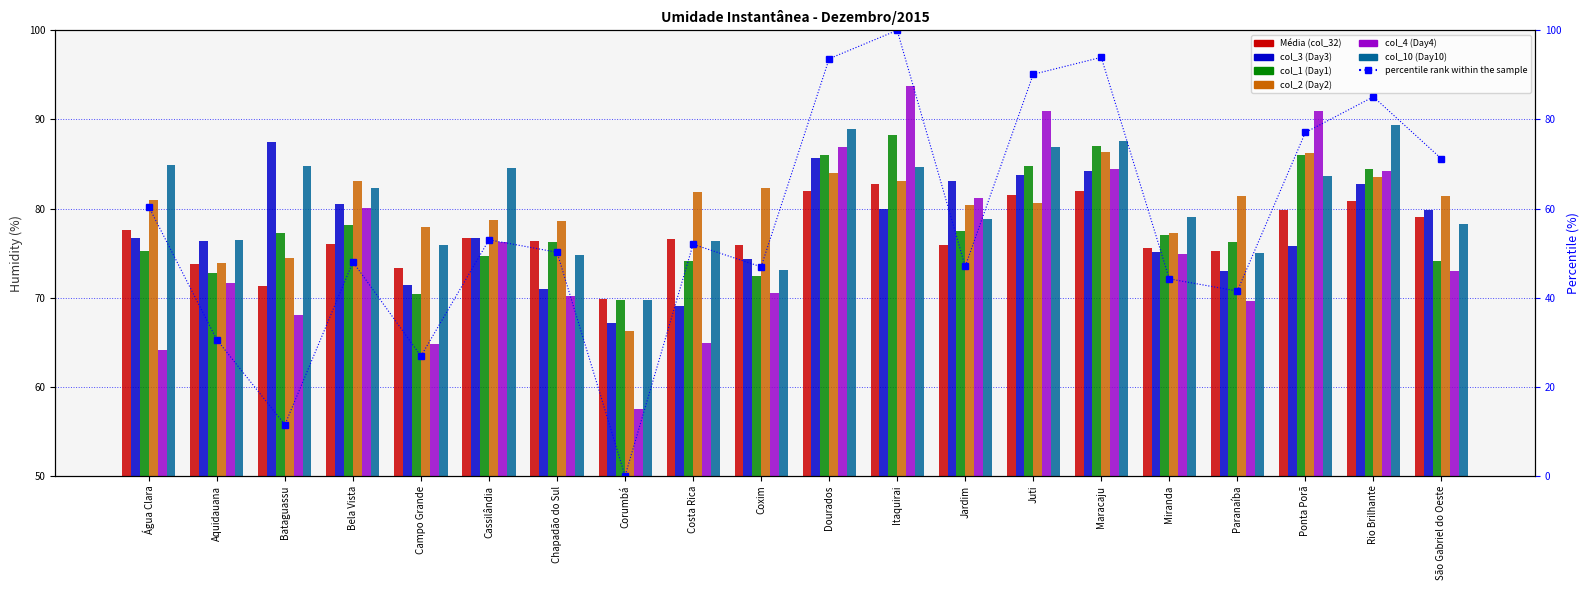

What is the maximum value for Média (col_32)?

82.8